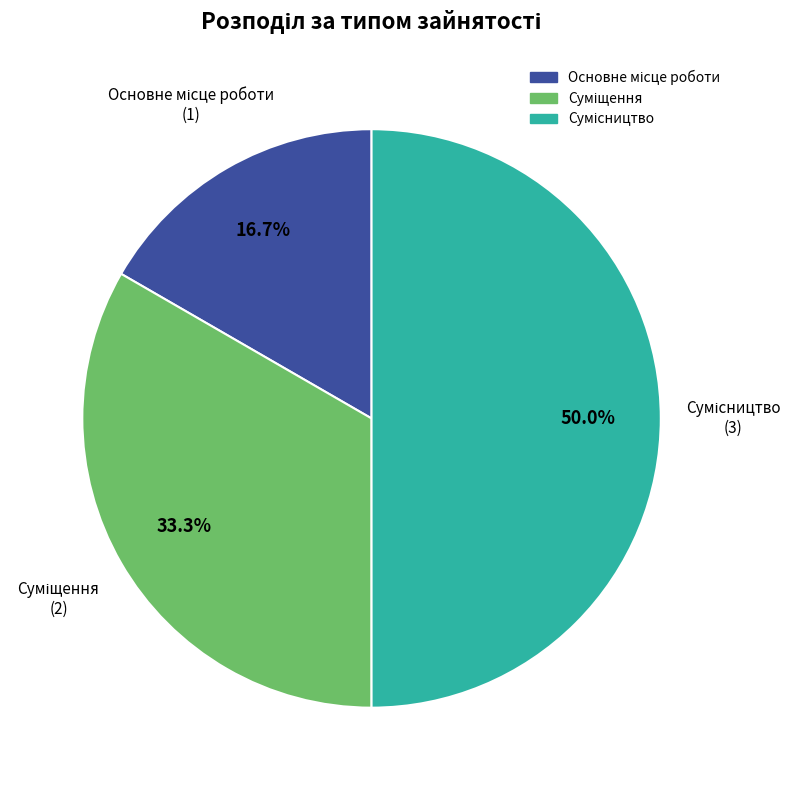

Rank the categories by value from lowest to highest.

Основне місце роботи, Суміщення, Сумісництво